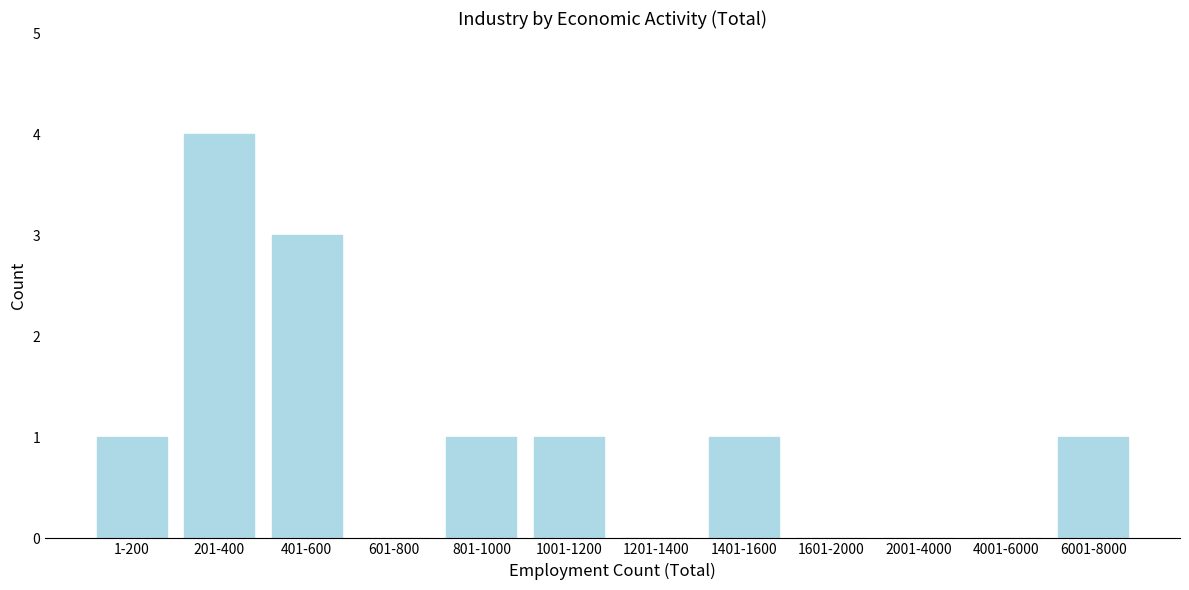

Reading left to right, list all the values displayed in this chart.

1-200=1	201-400=4	401-600=3	601-800=0	801-1000=1	1001-1200=1	1201-1400=0	1401-1600=1	1601-2000=0	2001-4000=0	4001-6000=0	6001-8000=1